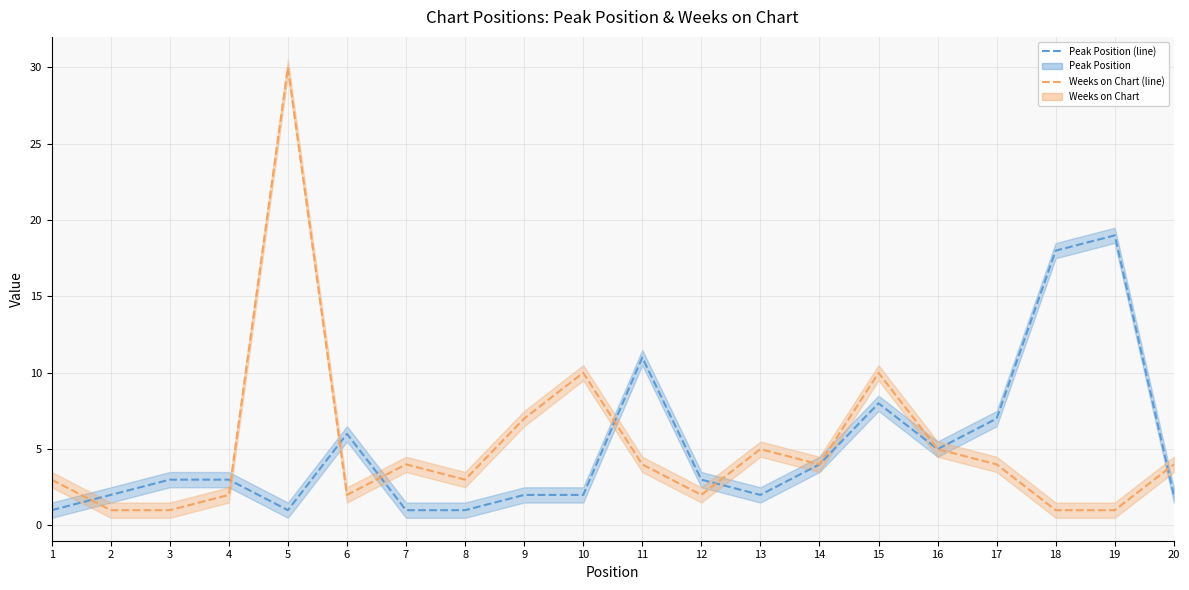

What is the difference between the maximum and minimum values in the Peak Position (line) series?

18